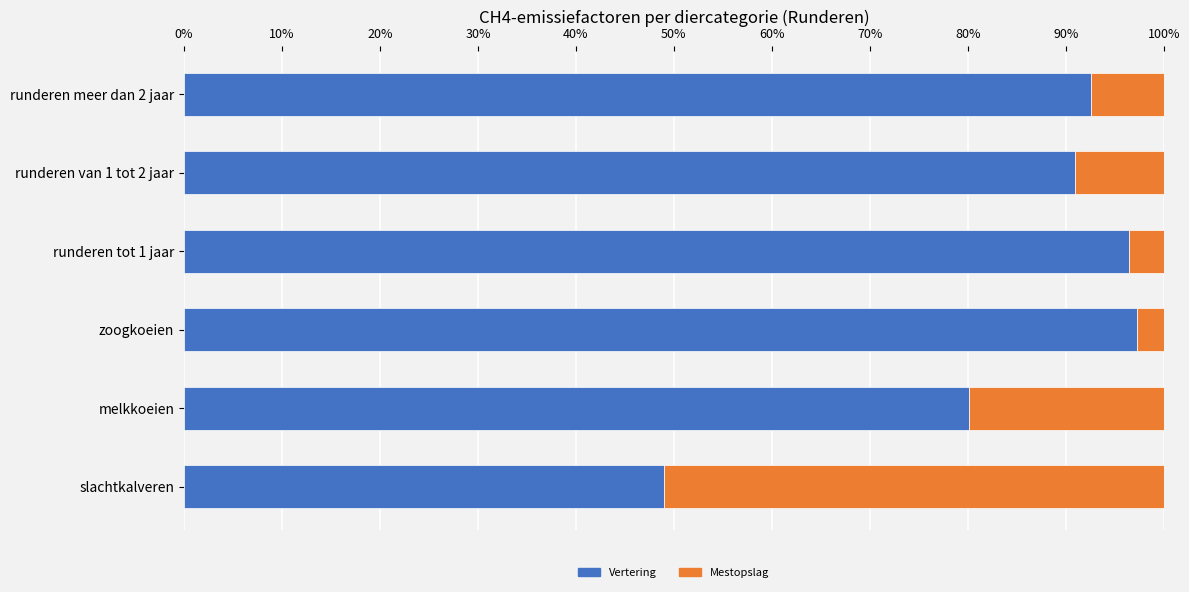

The value of Vertering at zoogkoeien is 97.3. True or false?

True